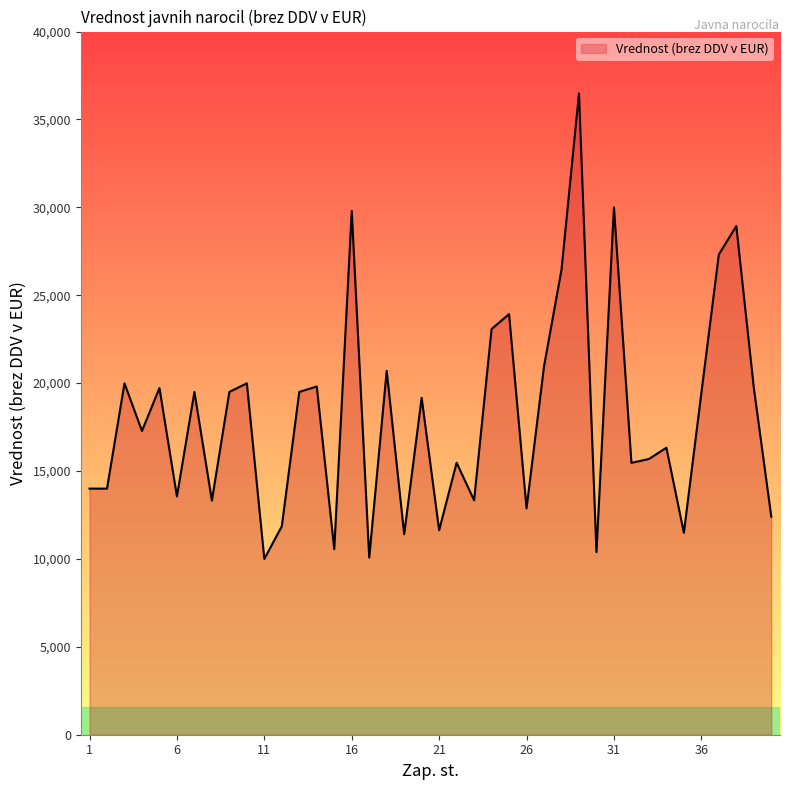

What is the difference between the maximum and minimum values?

26482.0